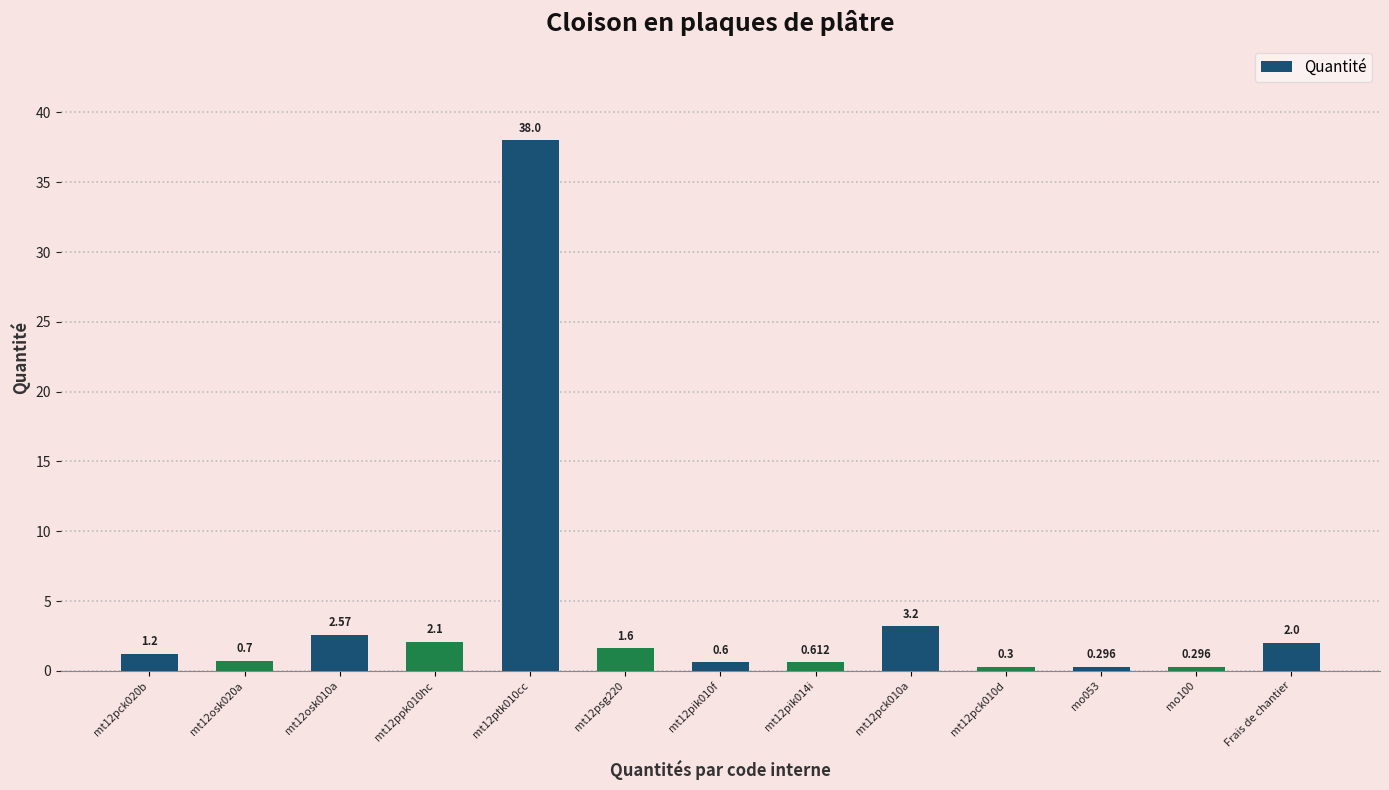

Reading right to left, extract all data points from this chart.

Frais de chantier=2.0	mo100=0.3	mo053=0.3	mt12pck010d=0.3	mt12pck010a=3.2	mt12pik014i=0.6	mt12pik010f=0.6	mt12psg220=1.6	mt12ptk010cc=38.0	mt12ppk010hc=2.1	mt12osk010a=2.6	mt12osk020a=0.7	mt12pck020b=1.2